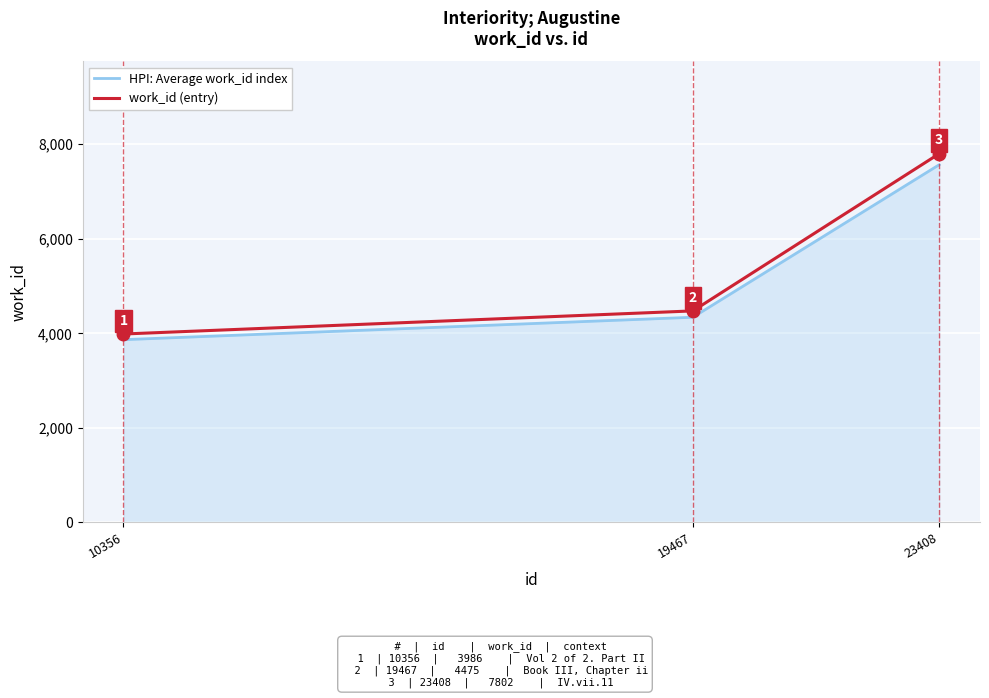

What is the total value across all series at 19467?

8815.8